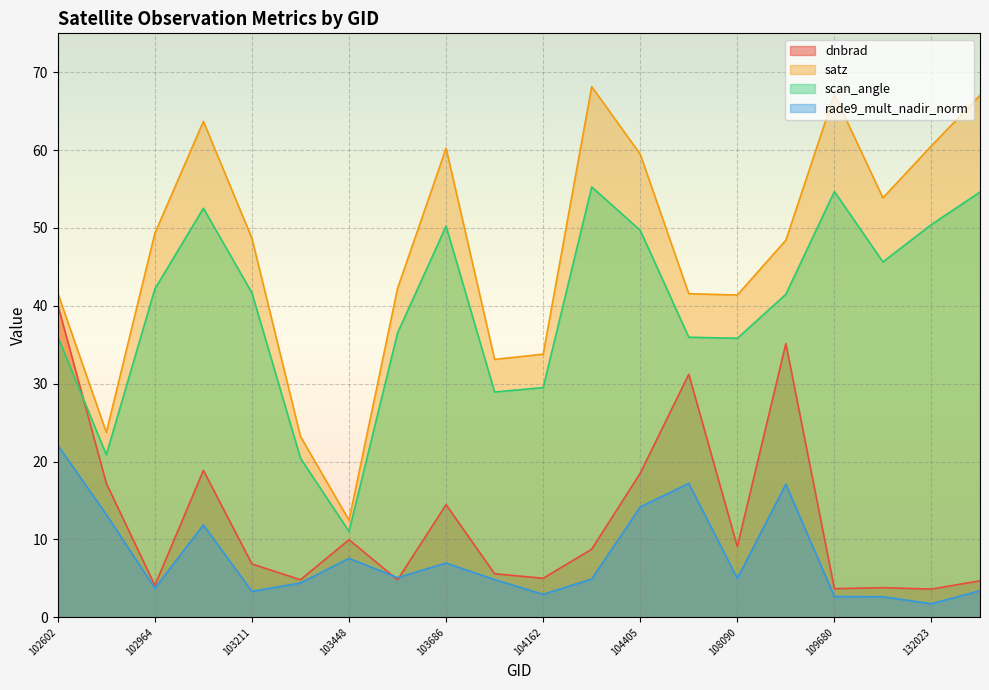

At which label does satz first exceed 48?

102964